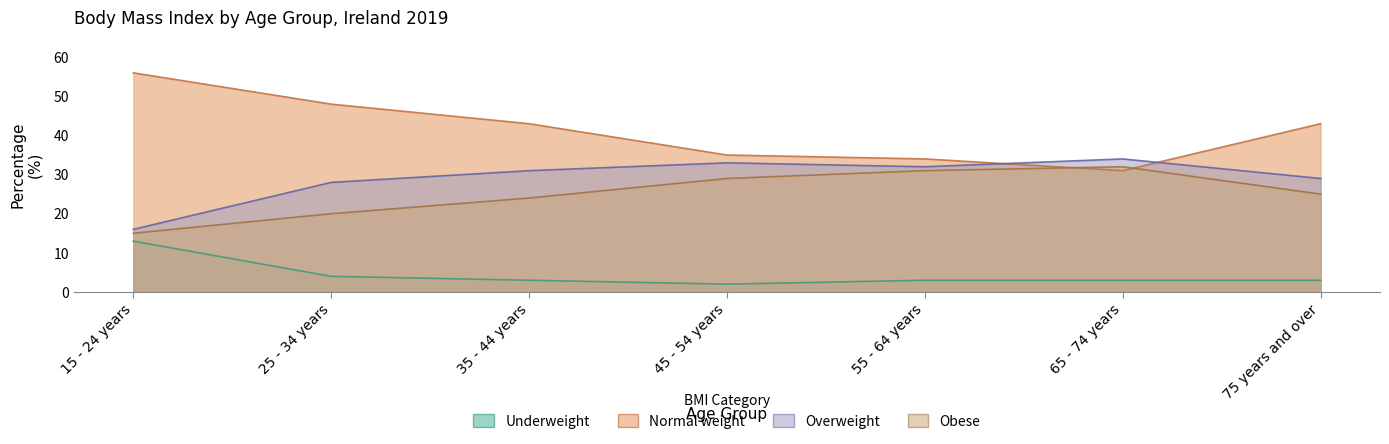

How many values in the Overweight series exceed 31?

3